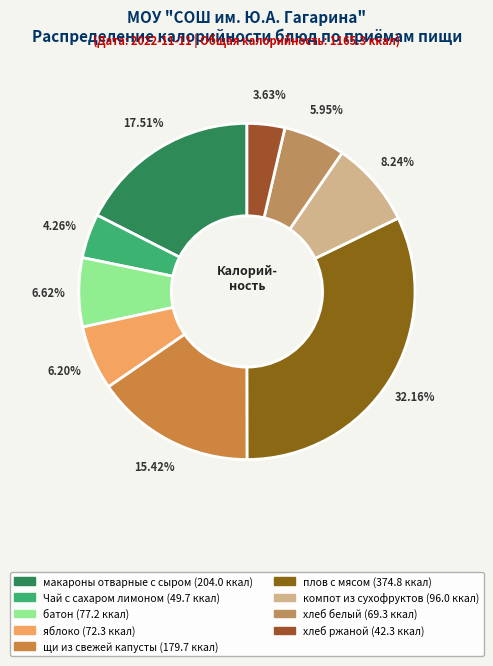

How many segments does this pie chart have?

9